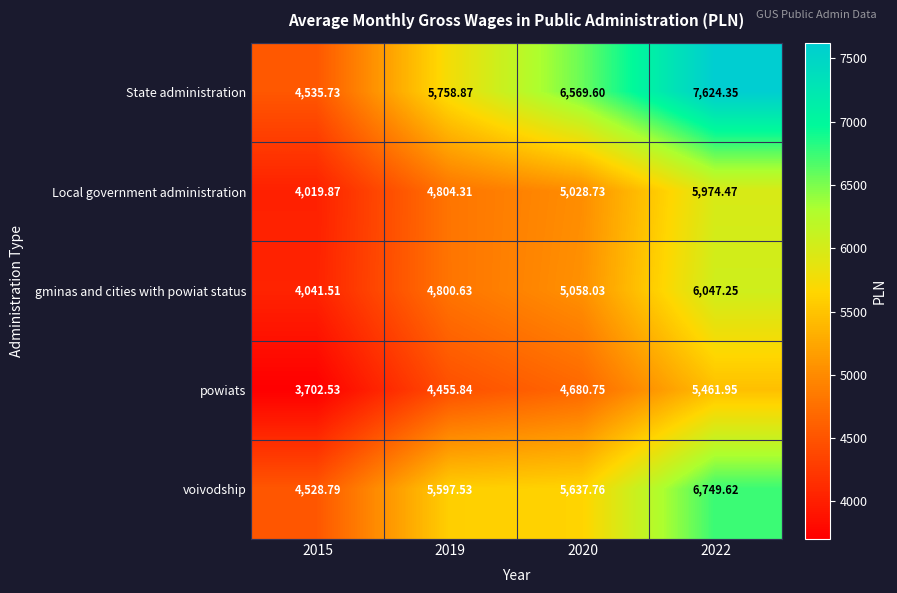

Which series has the largest range (max minus min)?

State administration